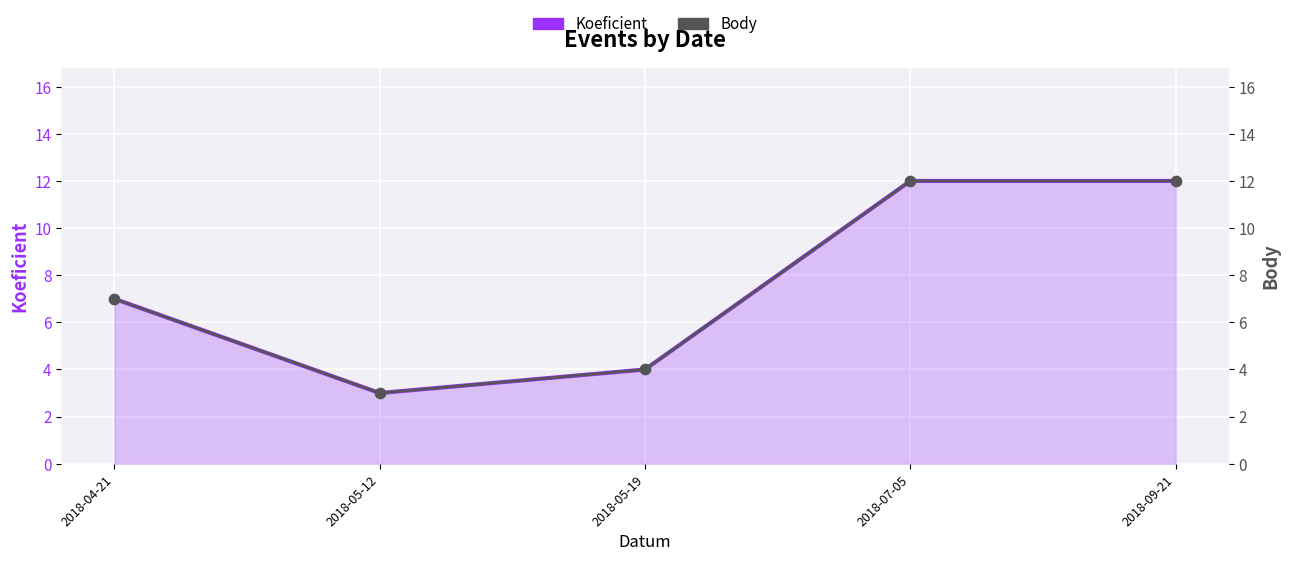

Is the value of Body at 2018-05-19 greater than the value of Koeficient at 2018-05-12?

Yes